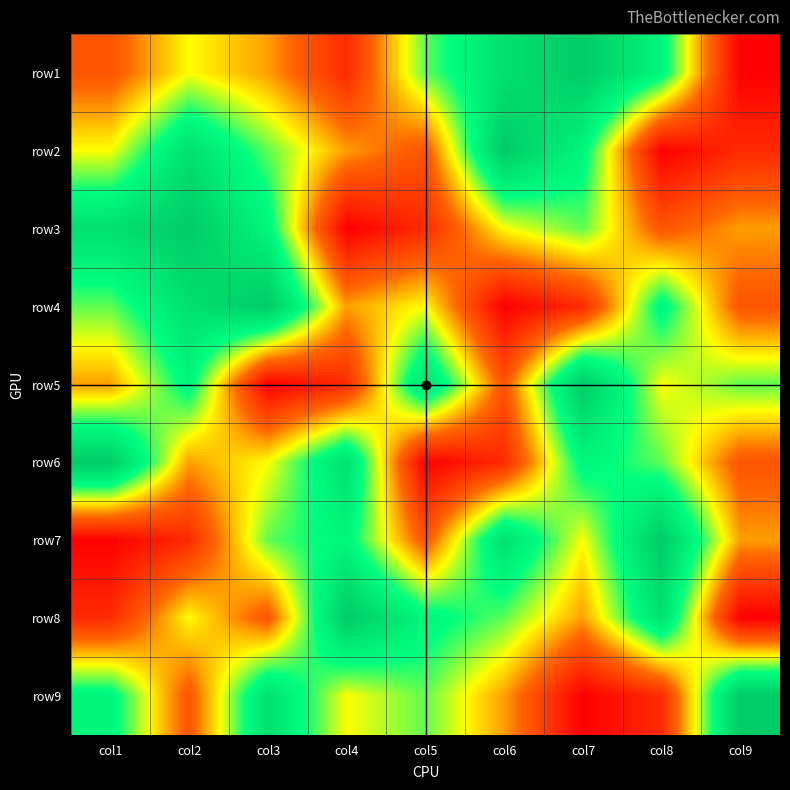

Reading left to right, extract all data points from this chart.

row1: col1=3	col2=5	col3=4	col4=2	col5=6	col6=8	col7=9	col8=7	col9=1
row2: col1=5	col2=8	col3=6	col4=4	col5=3	col6=9	col7=7	col8=1	col9=2
row3: col1=8	col2=9	col3=7	col4=1	col5=2	col6=5	col7=6	col8=3	col9=4
row4: col1=6	col2=8	col3=9	col4=4	col5=5	col6=1	col7=2	col8=7	col9=3
row5: col1=4	col2=7	col3=1	col4=2	col5=8	col6=3	col7=9	col8=5	col9=6
row6: col1=9	col2=4	col3=5	col4=8	col5=1	col6=2	col7=7	col8=6	col9=3
row7: col1=1	col2=2	col3=6	col4=7	col5=3	col6=8	col7=5	col8=9	col9=4
row8: col1=2	col2=5	col3=3	col4=9	col5=7	col6=6	col7=4	col8=8	col9=1
row9: col1=7	col2=3	col3=8	col4=5	col5=6	col6=4	col7=1	col8=2	col9=9